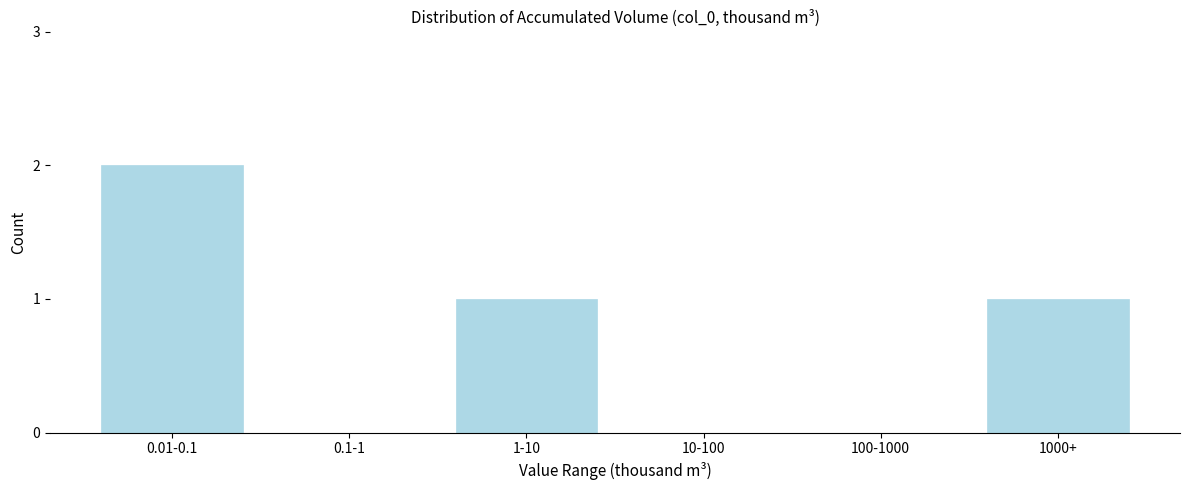

Reading left to right, extract all data points from this chart.

0.01-0.1=2	0.1-1=0	1-10=1	10-100=0	100-1000=0	1000+=1